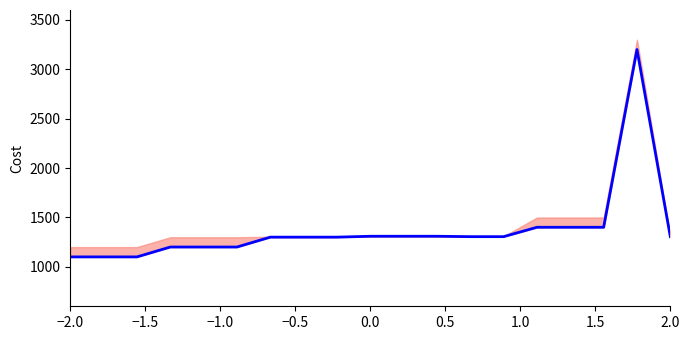

What is the difference between the second highest and minimum values?

300